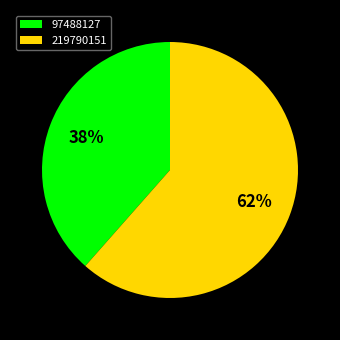

Rank the categories by value from lowest to highest.

97488127, 219790151